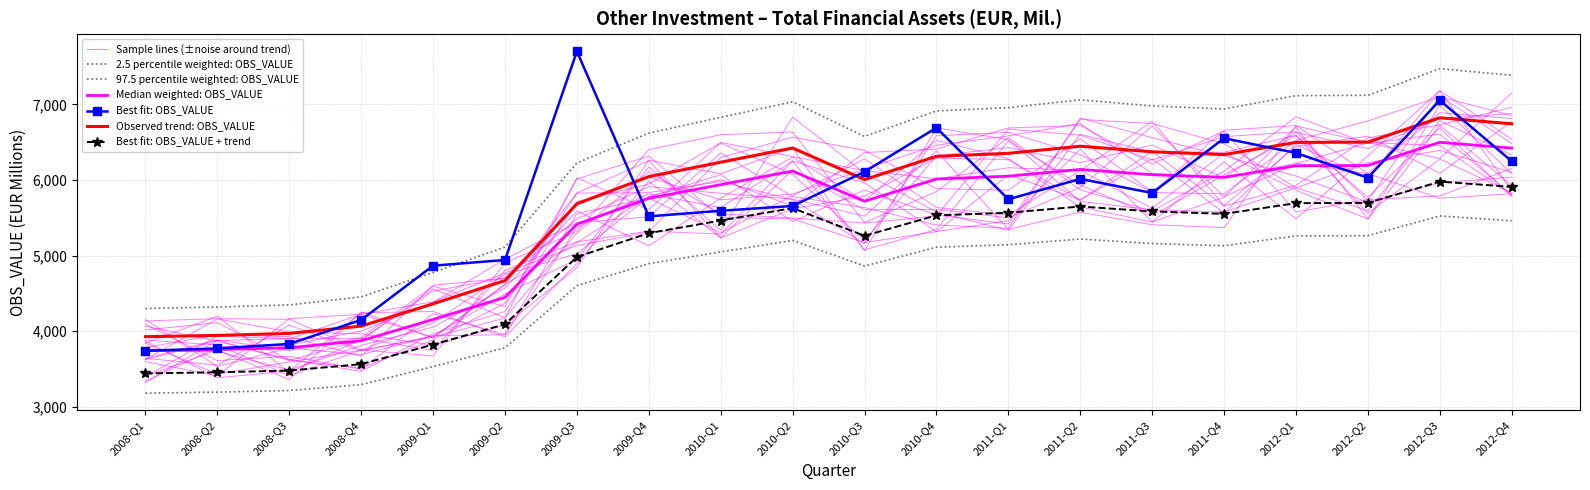

Rank the categories by value from highest to lowest.

2009-Q3, 2012-Q3, 2010-Q4, 2011-Q4, 2012-Q1, 2012-Q4, 2010-Q3, 2012-Q2, 2011-Q2, 2011-Q3, 2011-Q1, 2010-Q2, 2010-Q1, 2009-Q4, 2009-Q2, 2009-Q1, 2008-Q4, 2008-Q3, 2008-Q2, 2008-Q1